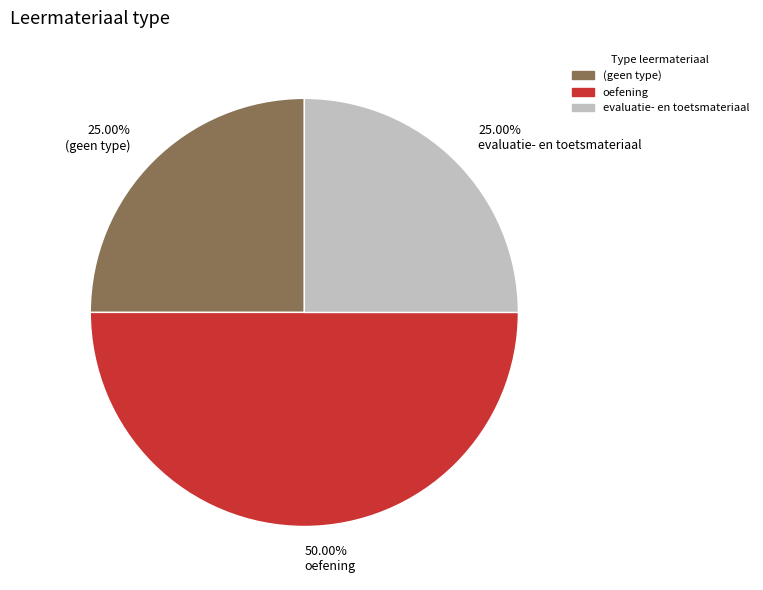

Does evaluatie- en toetsmateriaal account for over 50% of the chart?

No